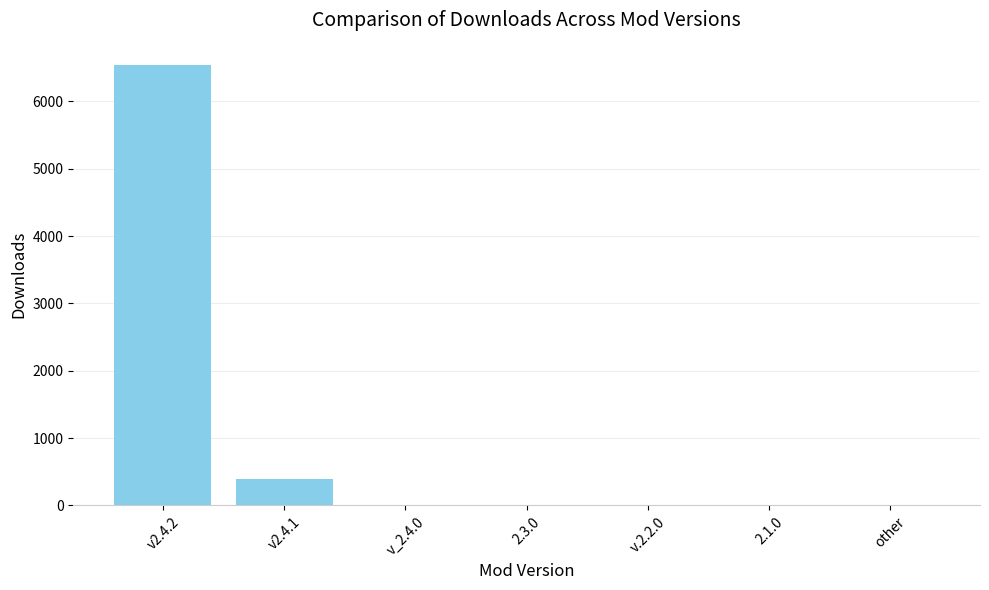

Does the chart contain stacked bars?

No